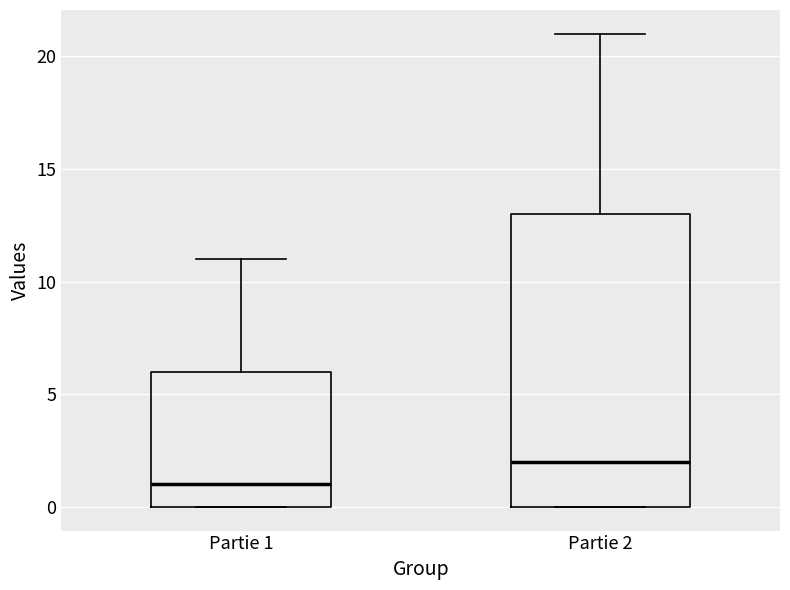

Reading left to right, transcribe this box plot: for each box, give where its median line is, the range the box spans, and where its two whiskers end, as read against the y-axis. The values are not printed on the chart, so give them approximately, as read against the axis.

Partie 1: median 1, box 0 to 6, whiskers 0 to 11
Partie 2: median 2, box 0 to 13, whiskers 0 to 21